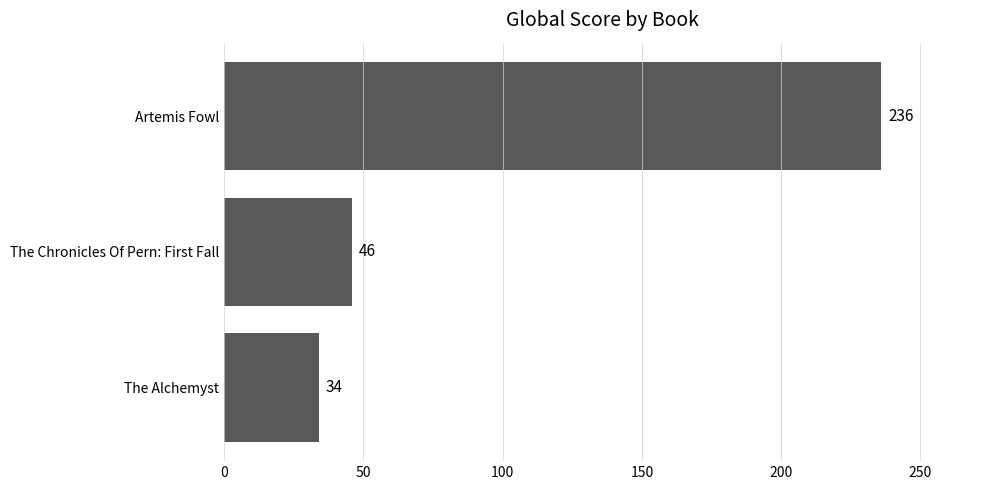

What is the smallest value displayed?

34